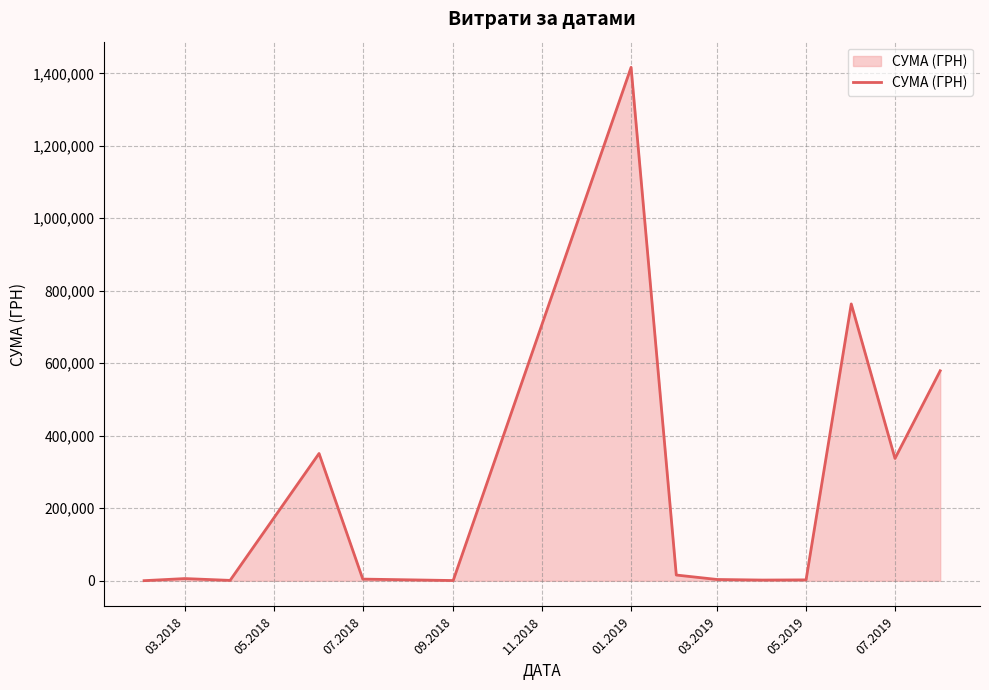

What is the maximum value shown in the chart?

1416439.6